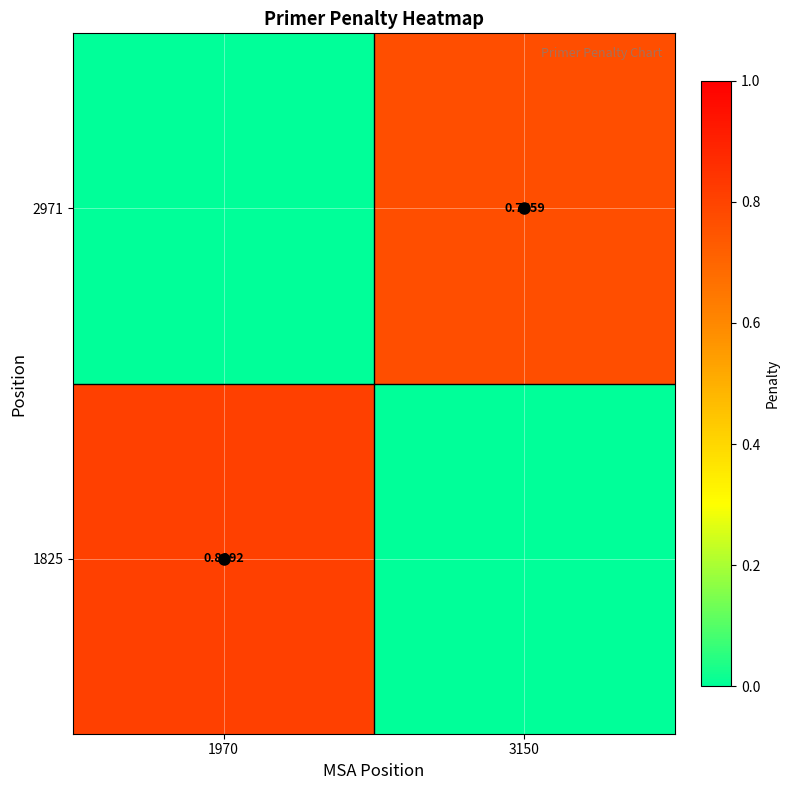

Is the value of 1825 at 1970 greater than the value of 2971 at 1970?

Yes